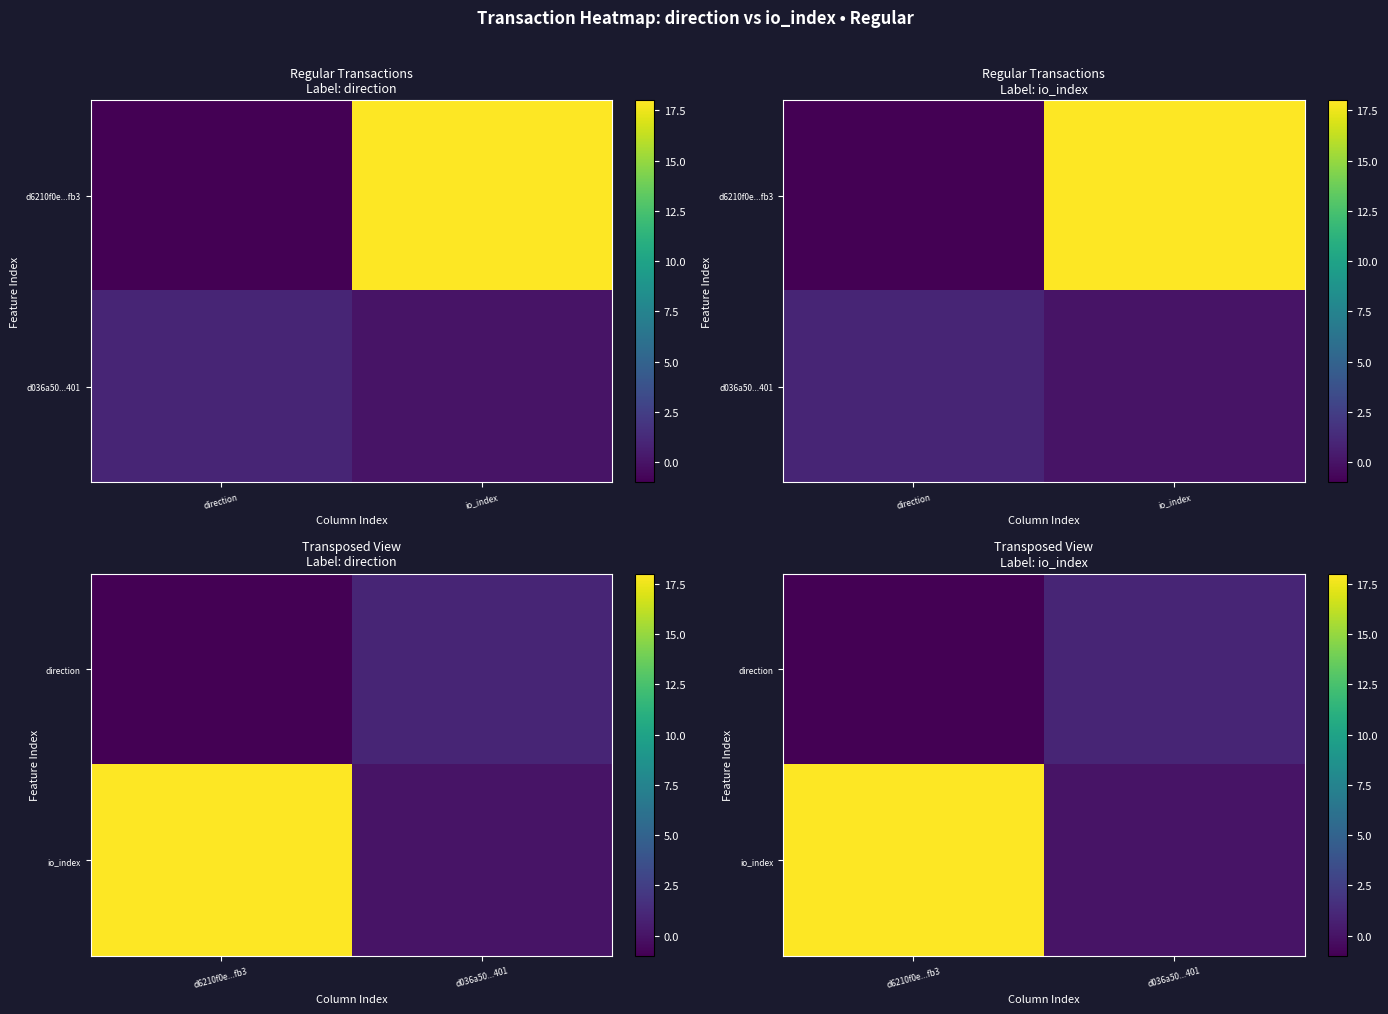

At how many categories does at least one series exceed 1?

1